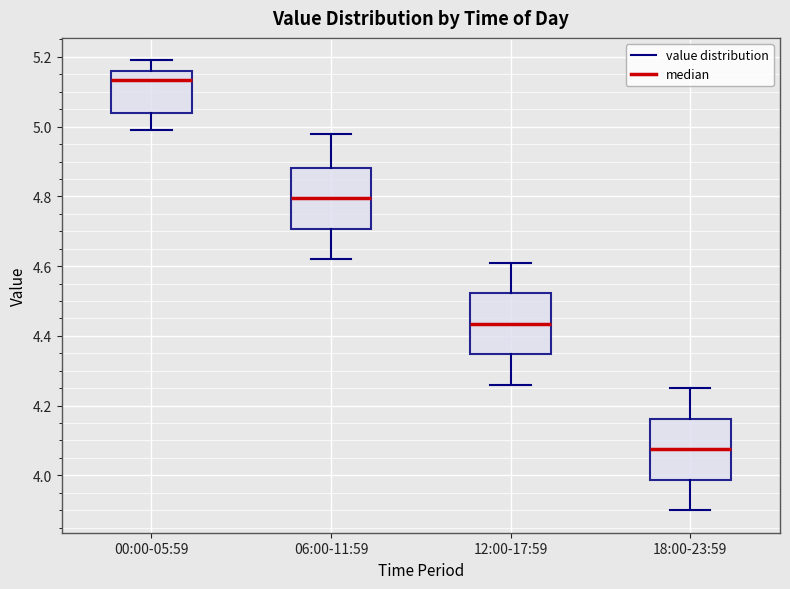

Where is the upper edge of the box for 06:00-11:59 on the y-axis? The values are not printed on the chart, so give them approximately, as read against the axis.

4.88